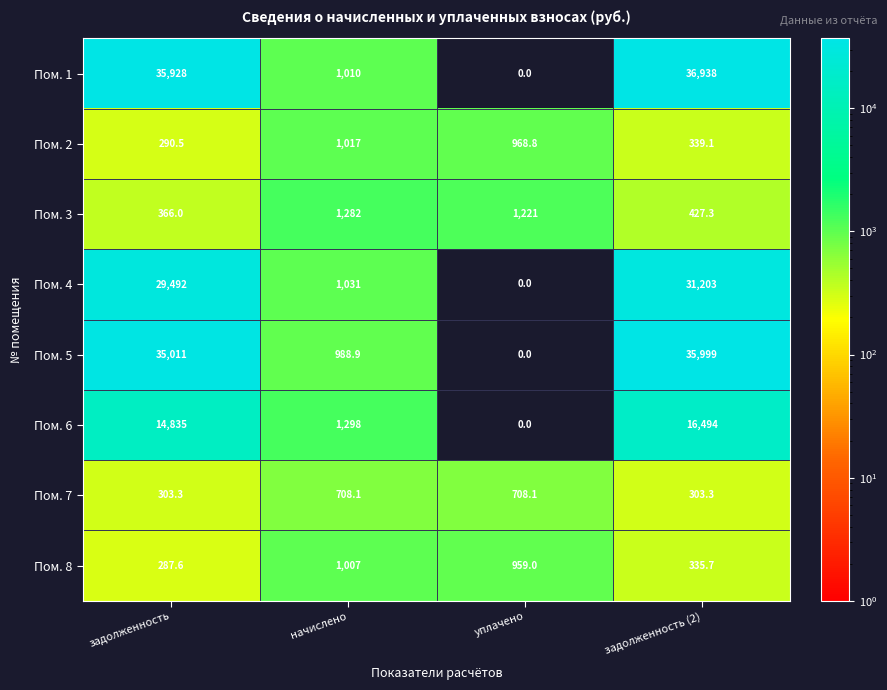

How many distinct data groups are displayed?

8